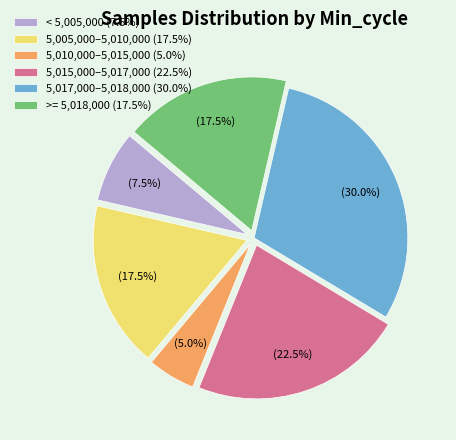

How many slices are in this pie chart?

6